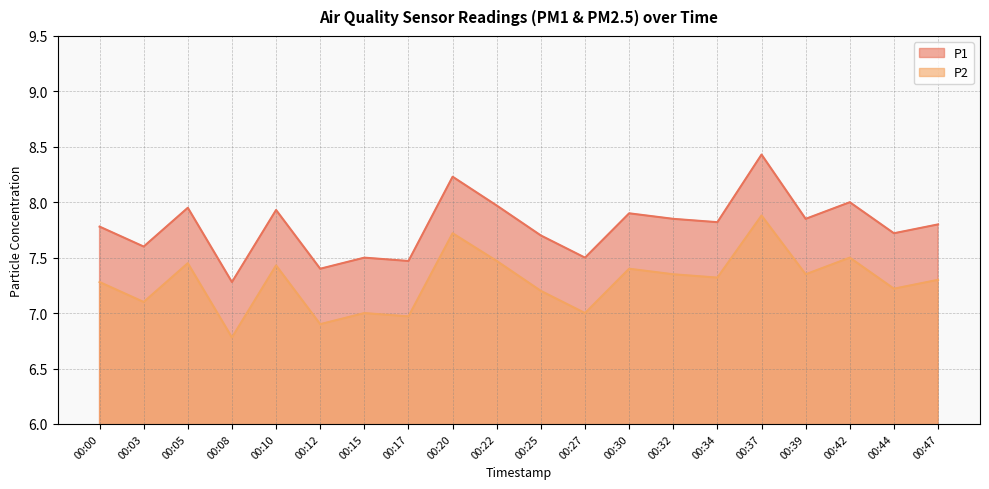

What is the sum of the P1 values at 00:27 and 00:20?

15.7